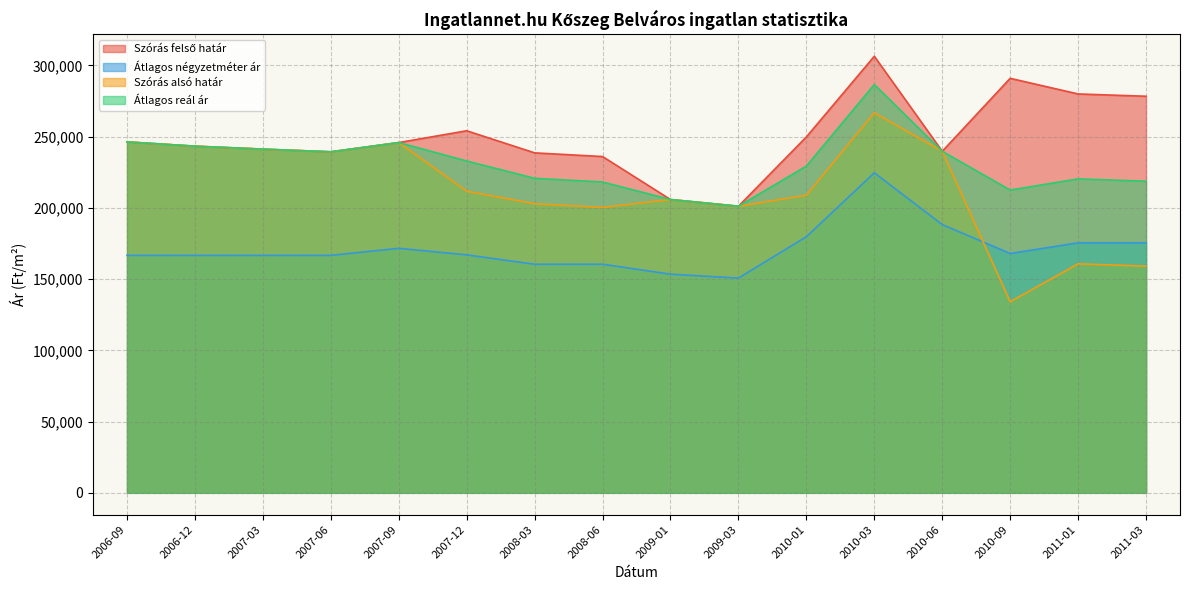

Which has a higher value, 2010-06 or 2006-12?

2006-12